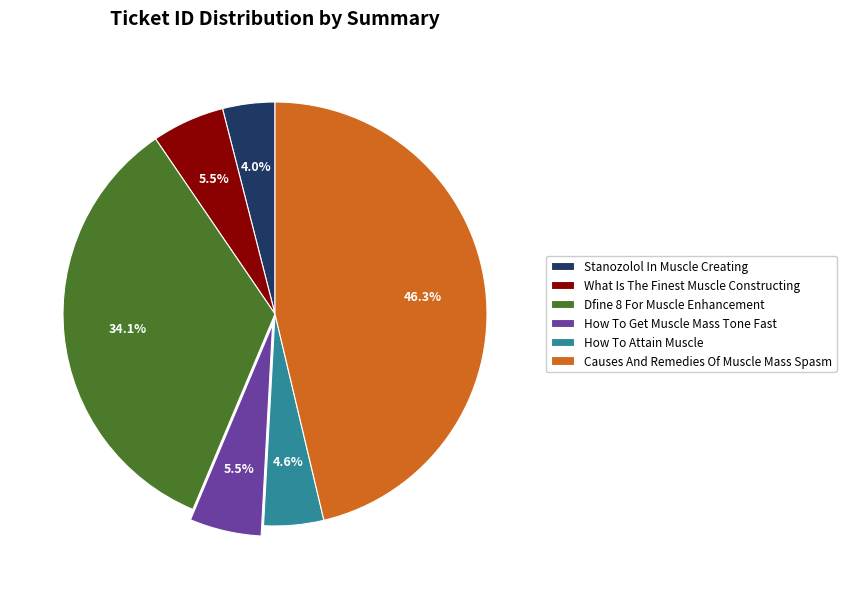

Is there any slice that represents more than half of the pie?

No